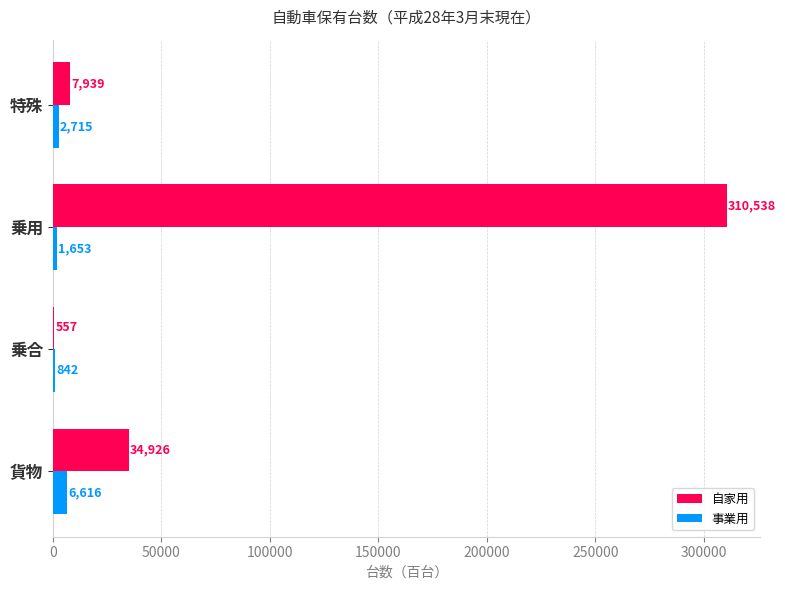

What is the total value across all series at 乗合?

1399